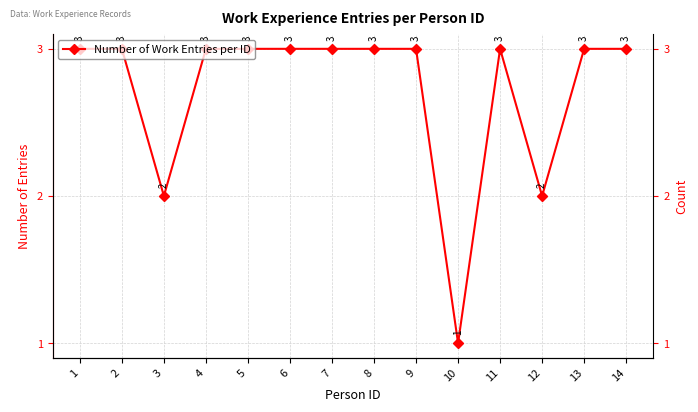

Rank the categories by value from highest to lowest.

1, 2, 4, 5, 6, 7, 8, 9, 11, 13, 14, 3, 12, 10